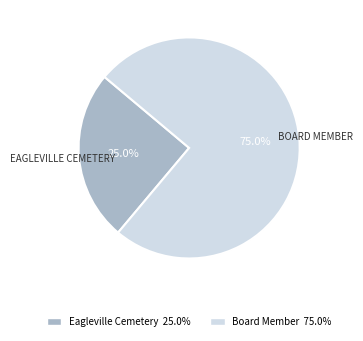

What is the ratio of the value at Board Member to the value at Eagleville Cemetery?

3.0